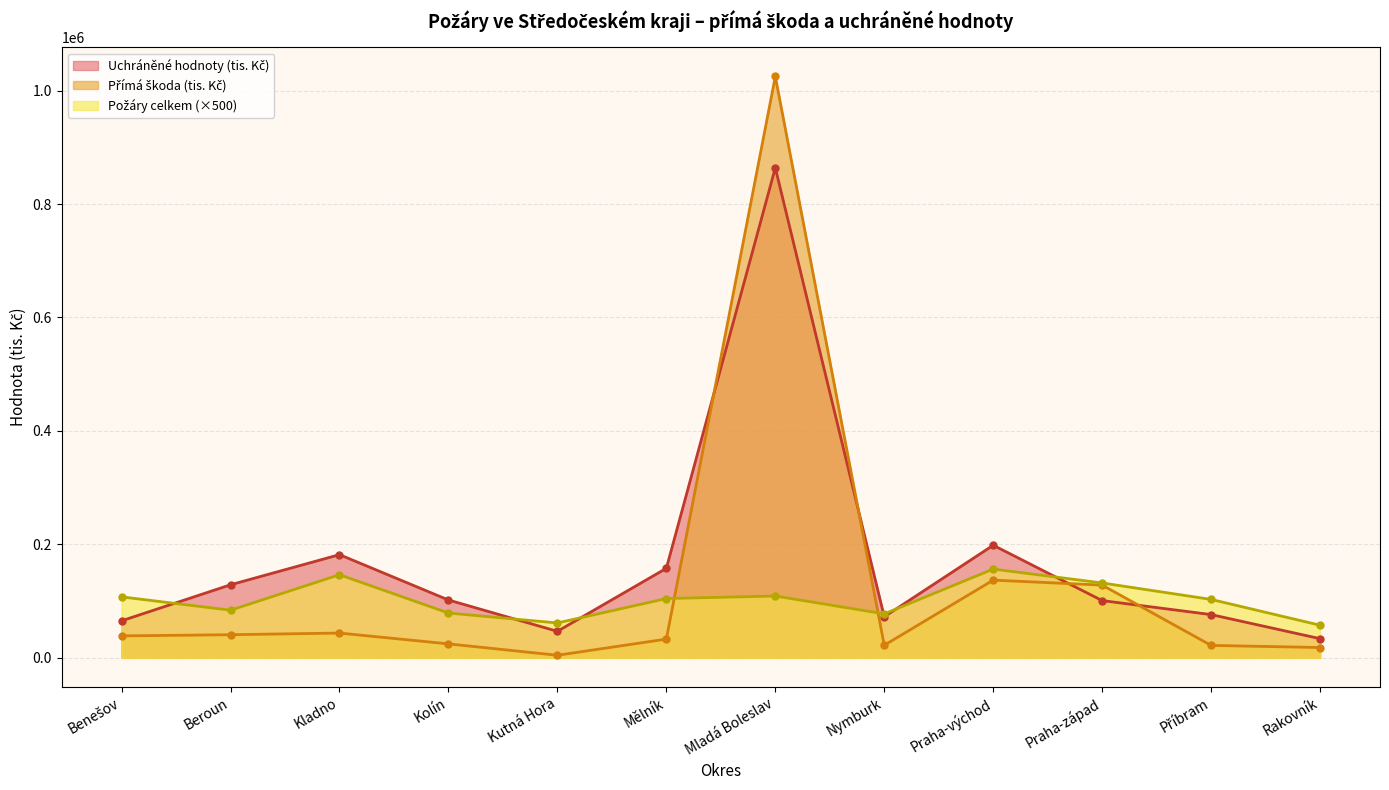

Between Praha-západ and Praha-východ, which is larger?

Praha-východ